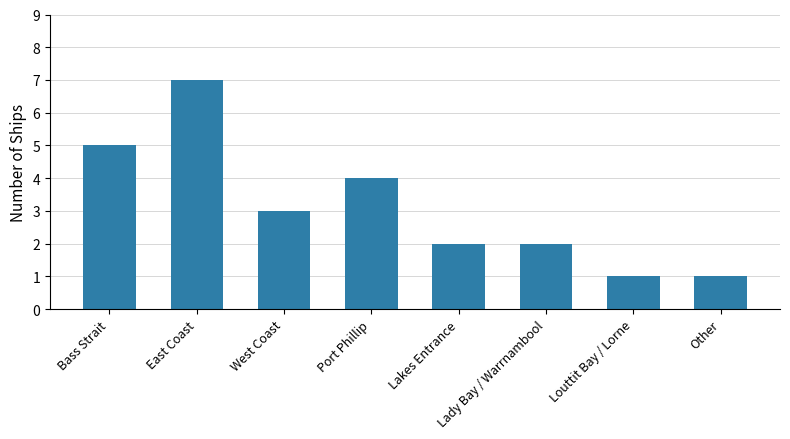

Which category has the highest value across all series?

East Coast